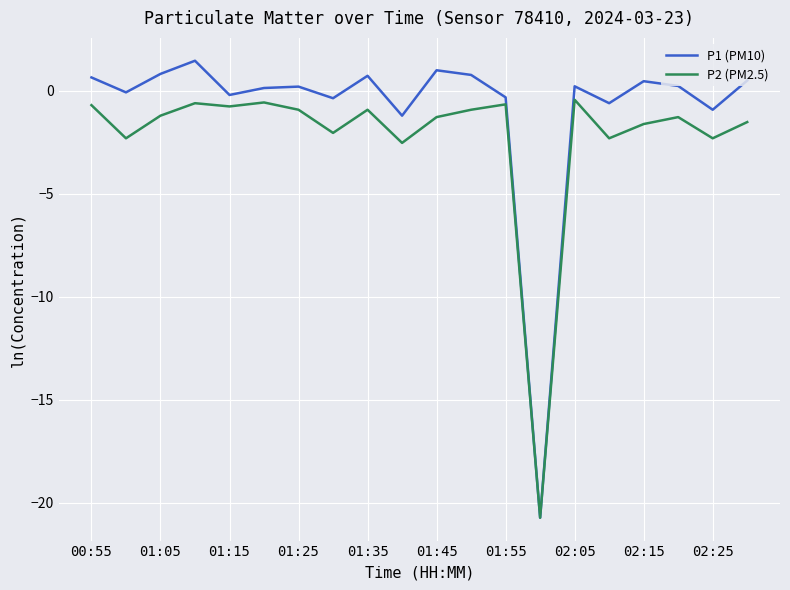

In P2 (PM2.5), how many points are higher than both neighbors (excluding endpoints)?

6